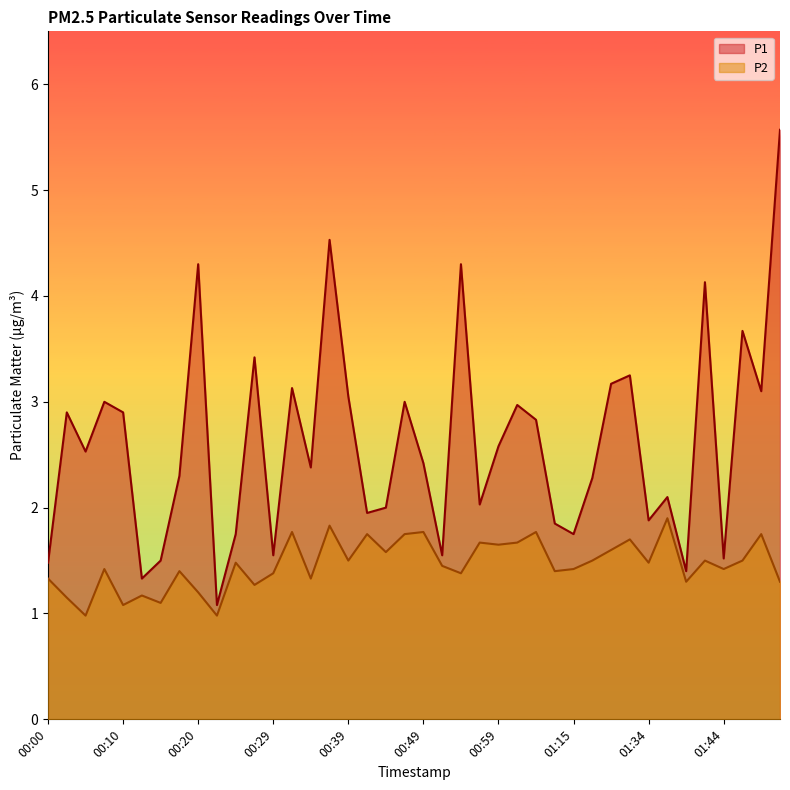

What is the difference between the P2 values at 00:42 and 00:37?

0.1